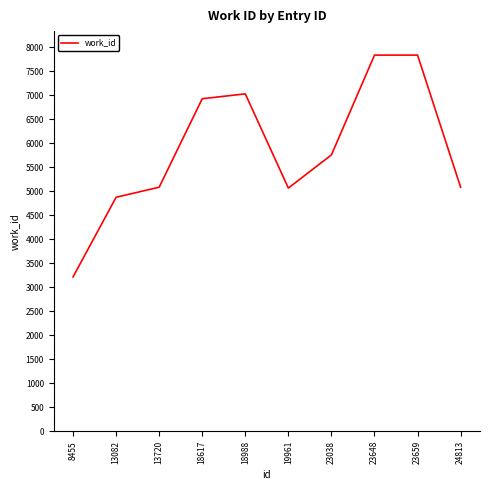

At which label is the value closest to 5529?

23038